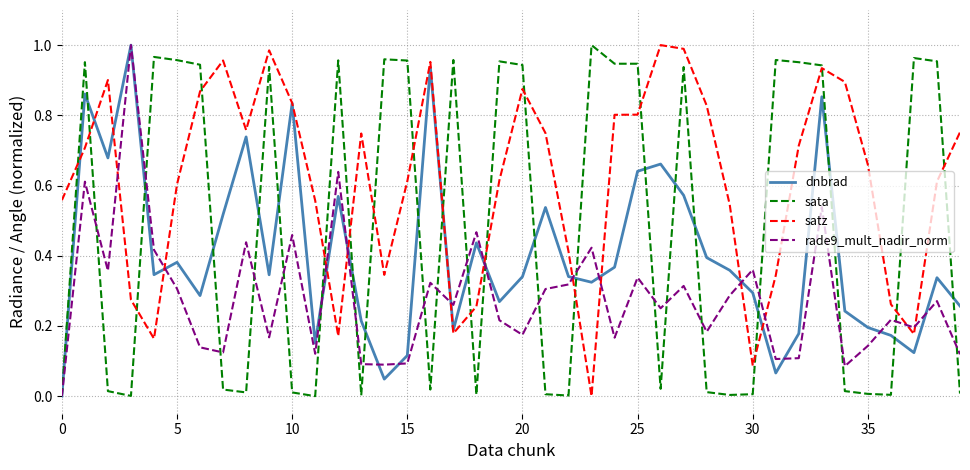

Which series has the largest total across all categories?

satz